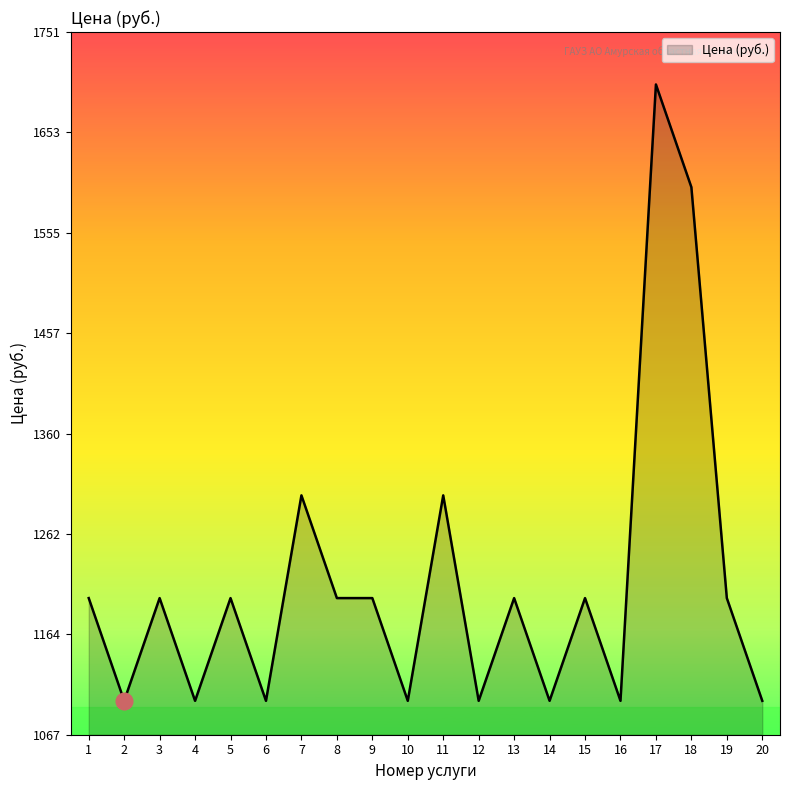

What is the ratio of the value at 7 to the value at 3?

1.1